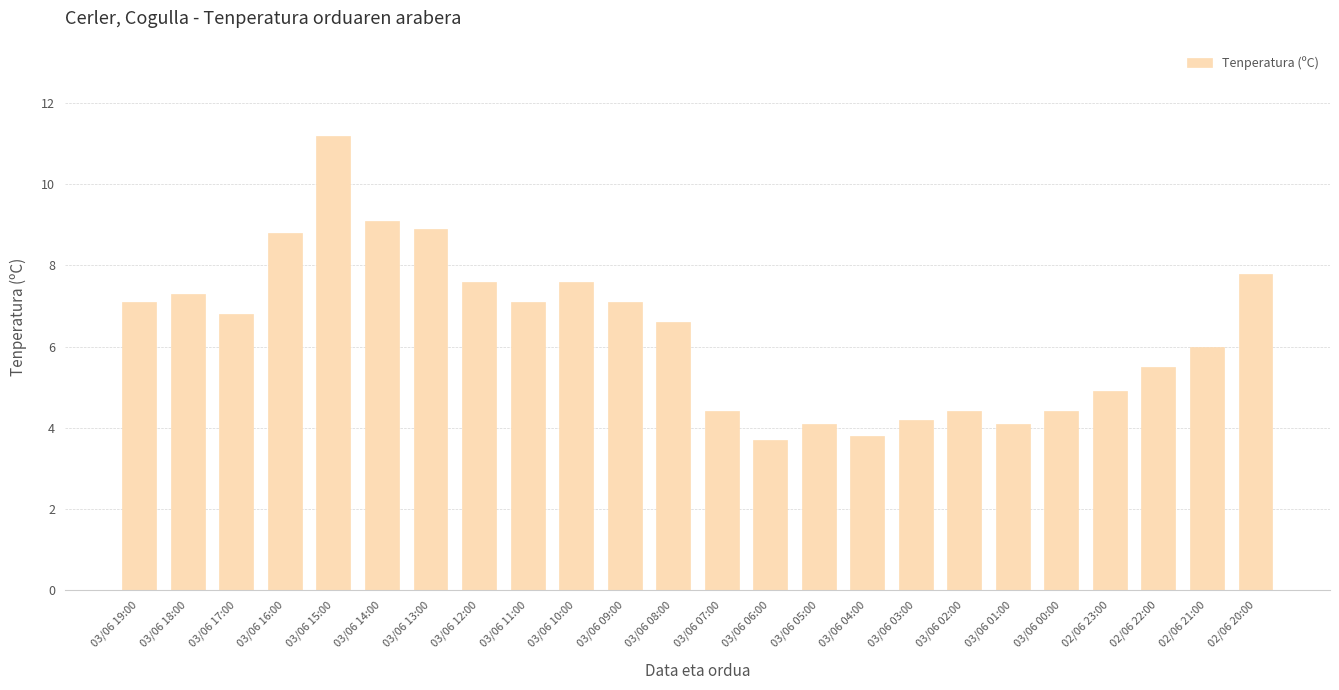

What is the value of the 8th bar from the left?

7.6